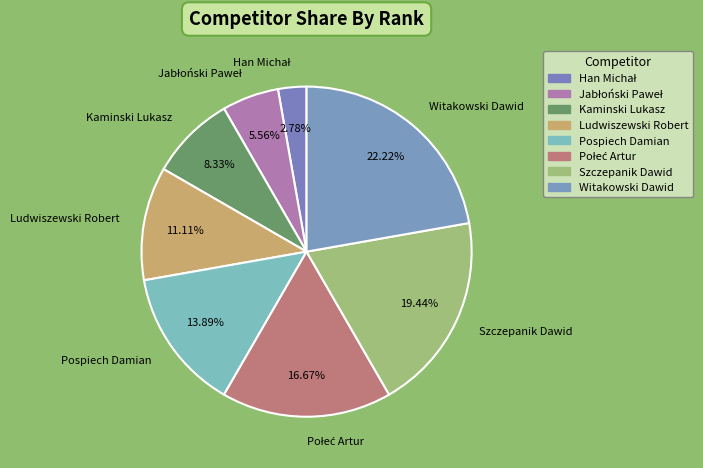

What is the largest slice in the pie chart?

Witakowski Dawid